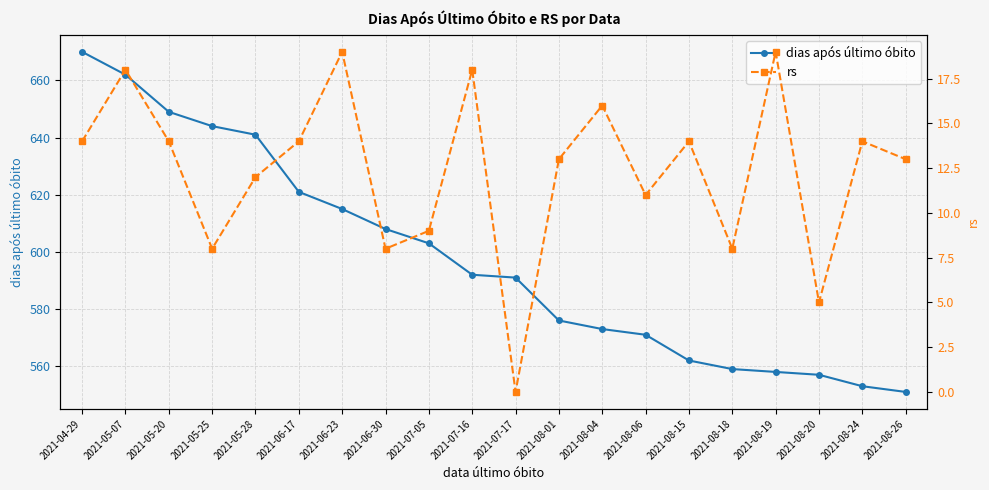

How many values in the rs series exceed 14?

5